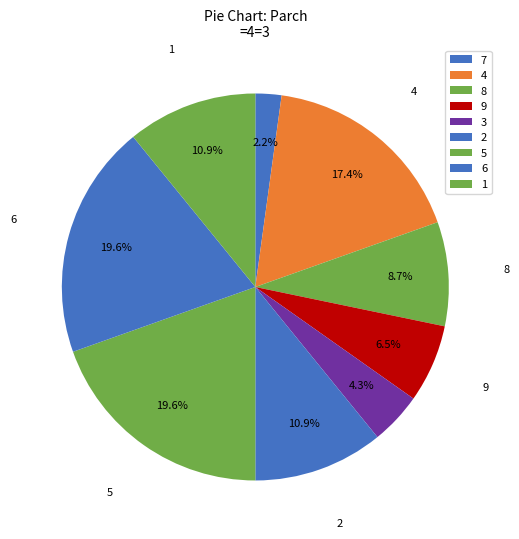

Count the number of slices in the pie.

9